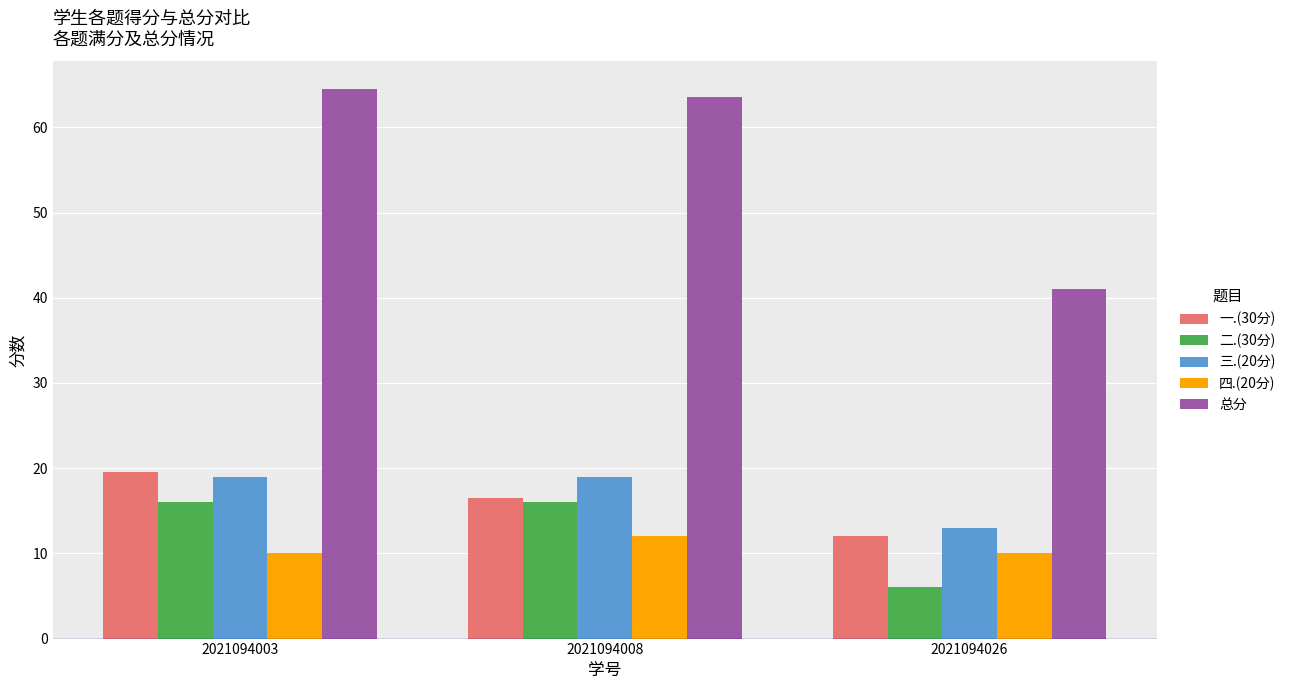

How many distinct data groups are displayed?

5